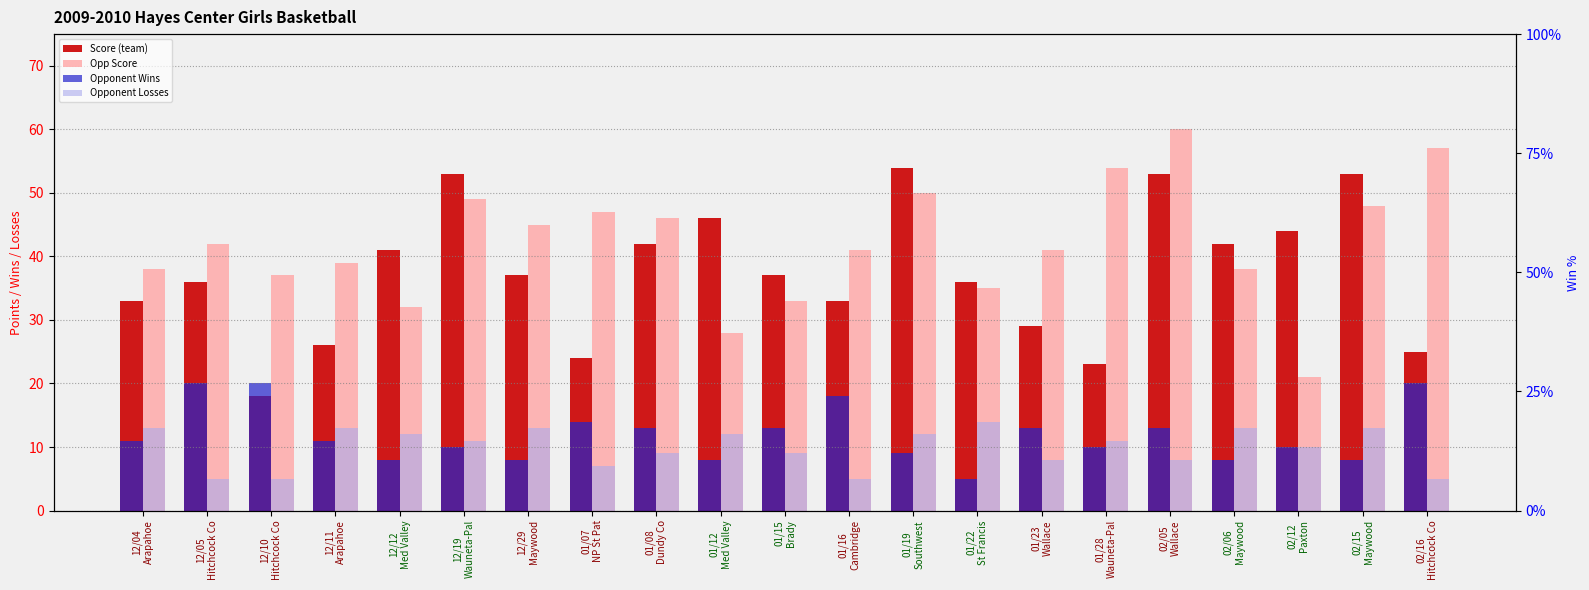

What is the sum of all Opp Score values?

881